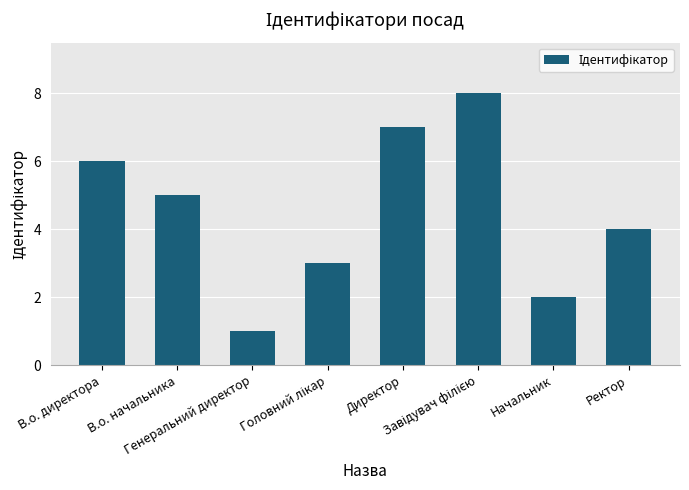

What is the difference between the second highest and second lowest values?

5